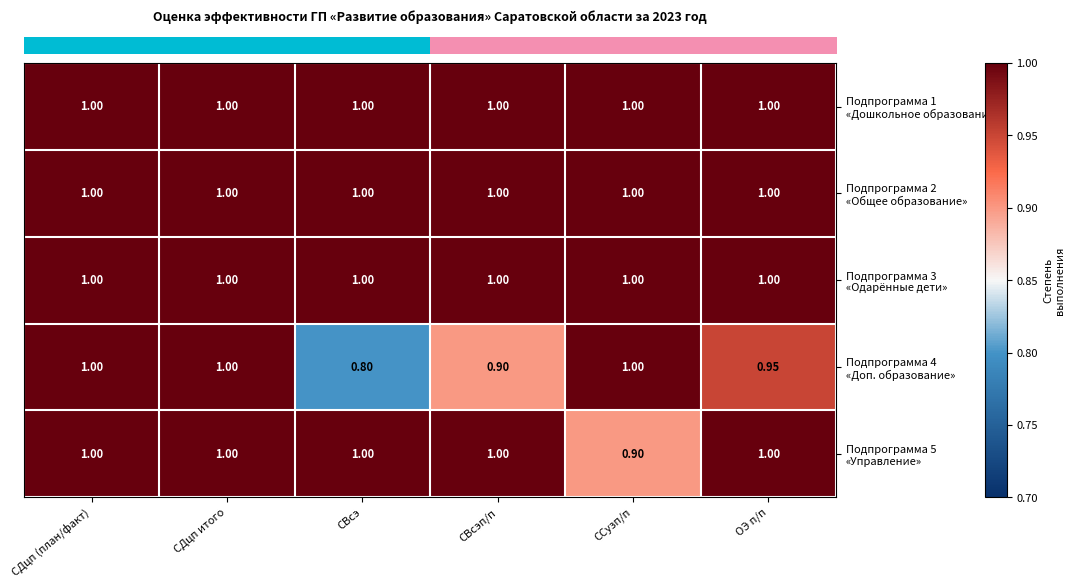

Which category has the lowest value across all series?

СВсэ